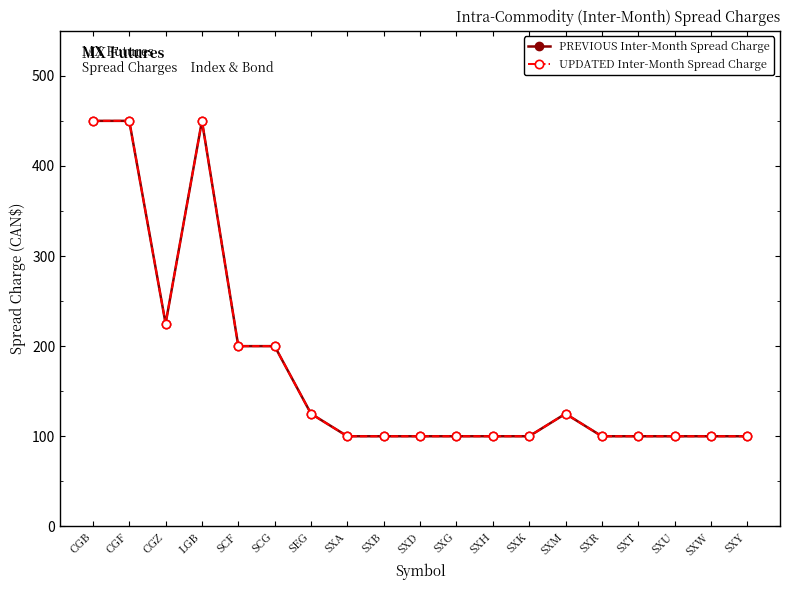

True or false: PREVIOUS Inter-Month Spread Charge and UPDATED Inter-Month Spread Charge intersect in this chart.

False